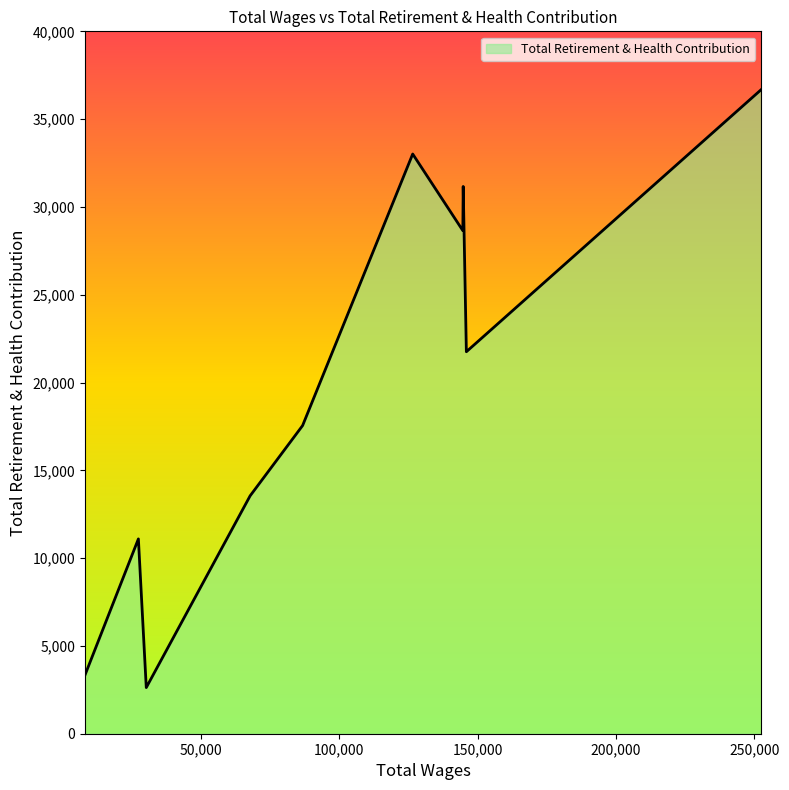

What is the minimum value shown in the chart?

2628